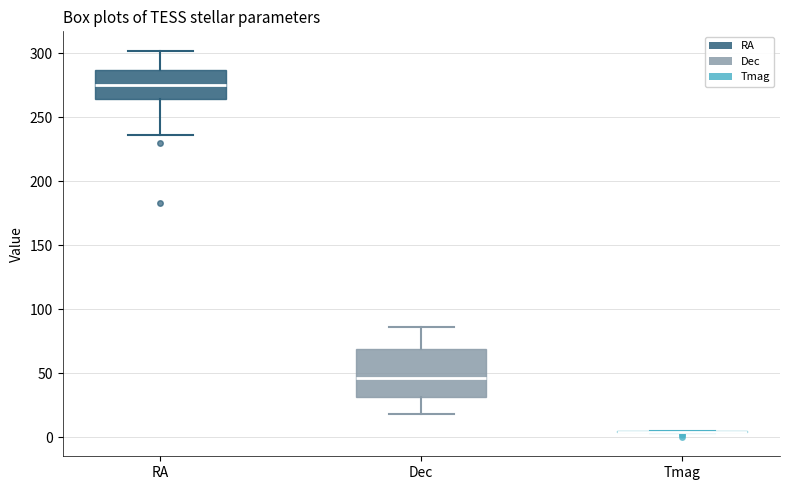

Reading left to right, transcribe this box plot: for each box, give where its median line is, the range the box spans, and where its two whiskers end, as read against the y-axis. The values are not printed on the chart, so give them approximately, as read against the axis.

RA: median 275, box 265 to 285, whiskers 235 to 300
Dec: median 45, box 30 to 70, whiskers 20 to 85
Tmag: box collapsed to a line at 5, whiskers 5 to 5